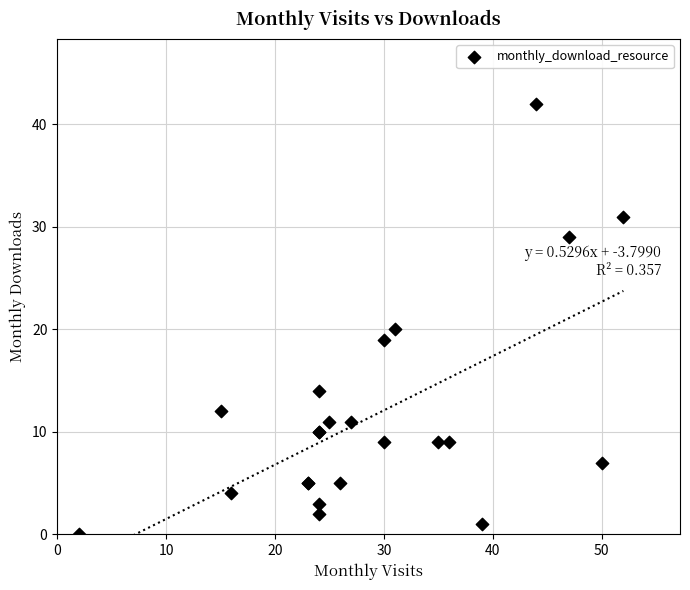

What Y value in the scatter plot is closest to 21?

20